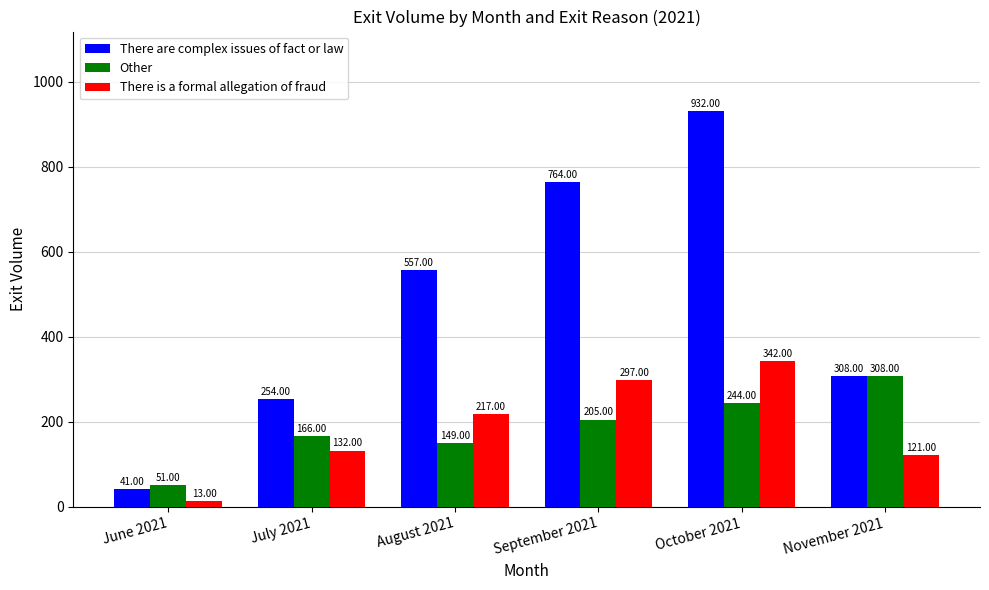

What is the highest value of the There are complex issues of fact or law series?

932